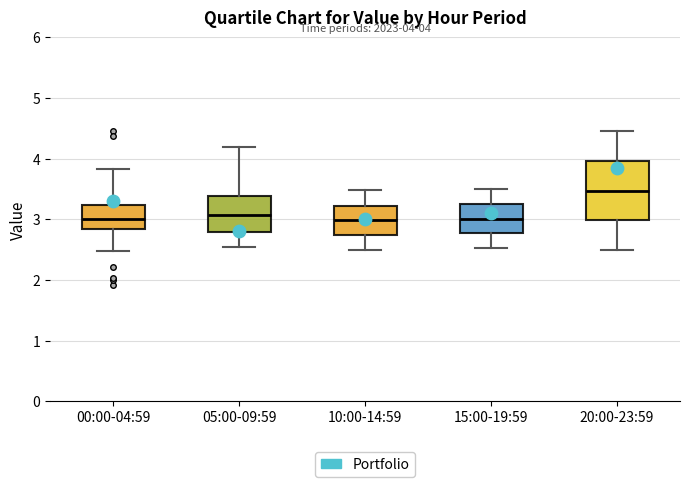

Which box has the highest median line?

20:00-23:59